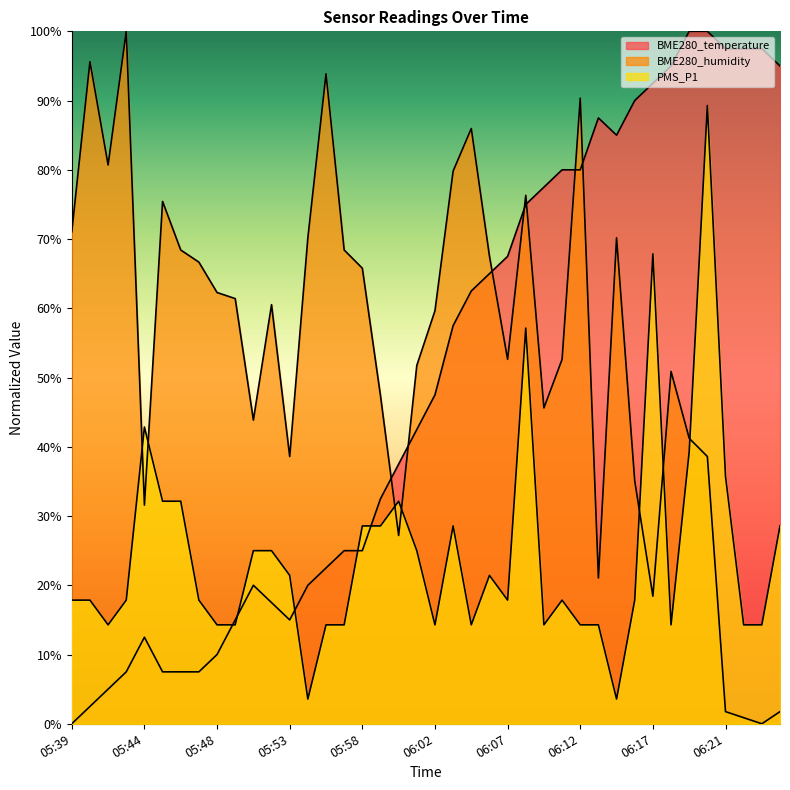

What position from the left is 06:07?

25